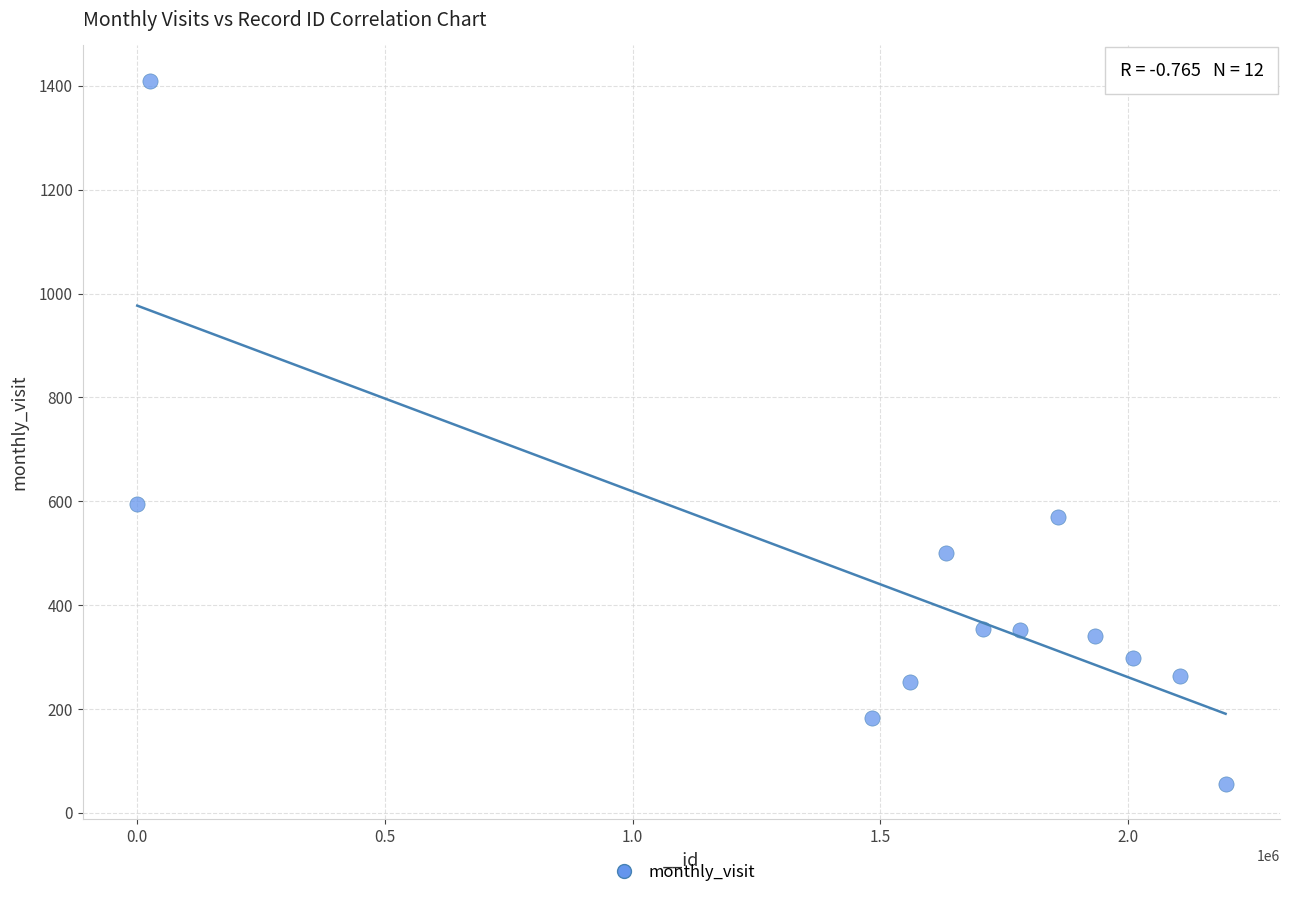

What is the average Y value?

431